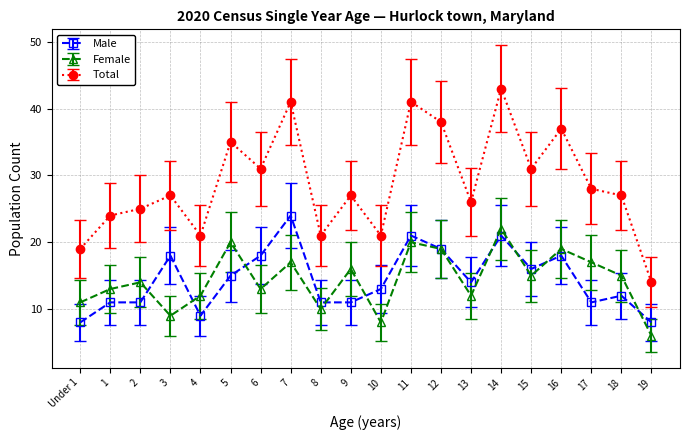

Count the number of categories in the chart.

20